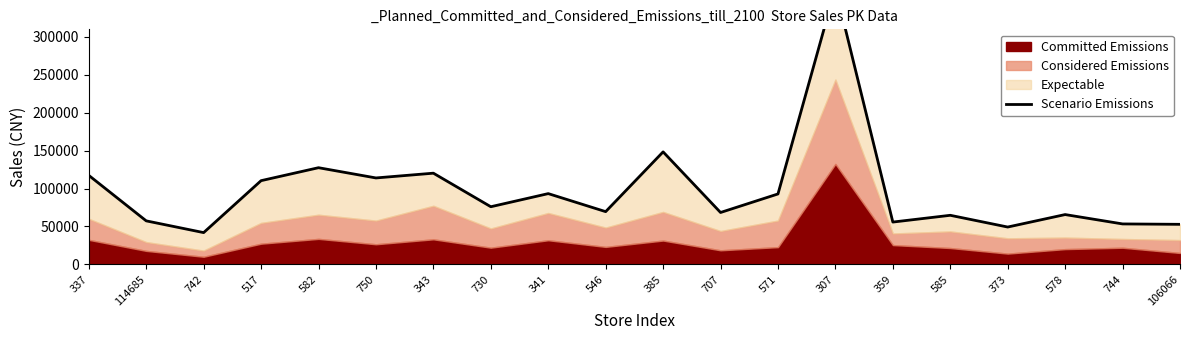

Reading left to right, list all the values displayed in this chart.

337=117402.8	114685=57415.1	742=41934.7	517=110429.2	582=127520.5	750=114016.6	343=120298.7	730=76051.8	341=93347.8	546=69579.5	385=148415.8	707=68456.6	571=92911.3	307=364157.0	359=55832.6	585=64760.4	373=49274.5	578=65719.5	744=53372.7	106066=52851.3